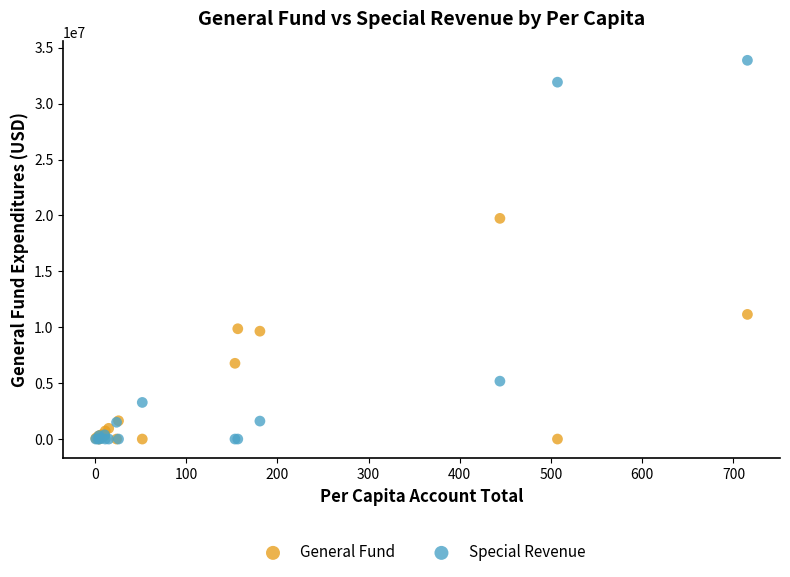

In the Special Revenue series, what Y value is closest to 16936289?

5176787